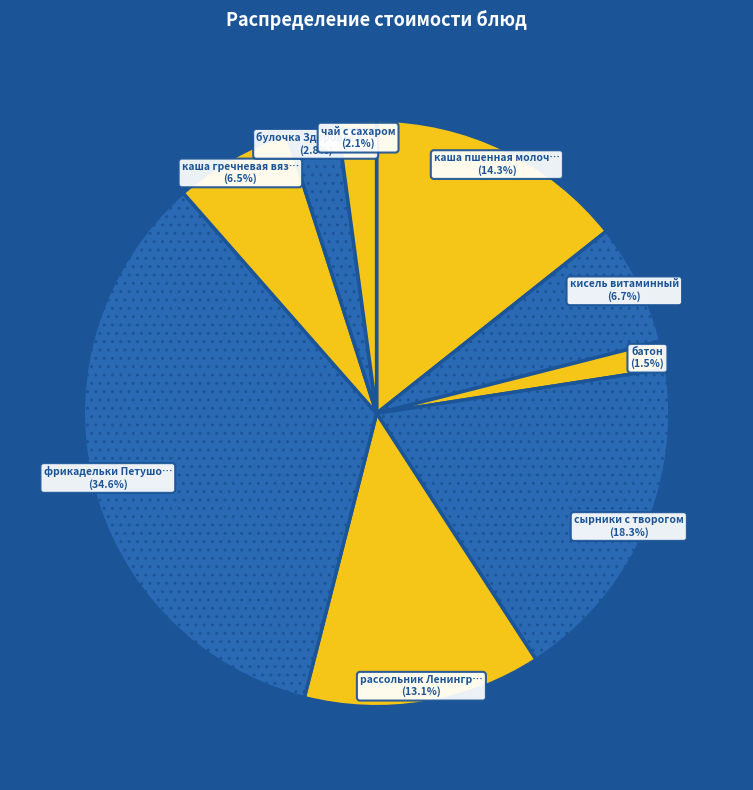

Count the number of slices in the pie.

9